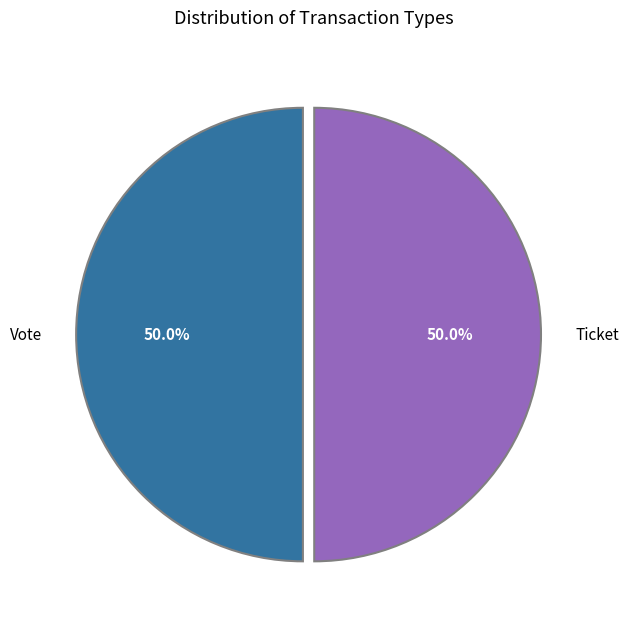

Is it true that Ticket is 1% of the pie?

False